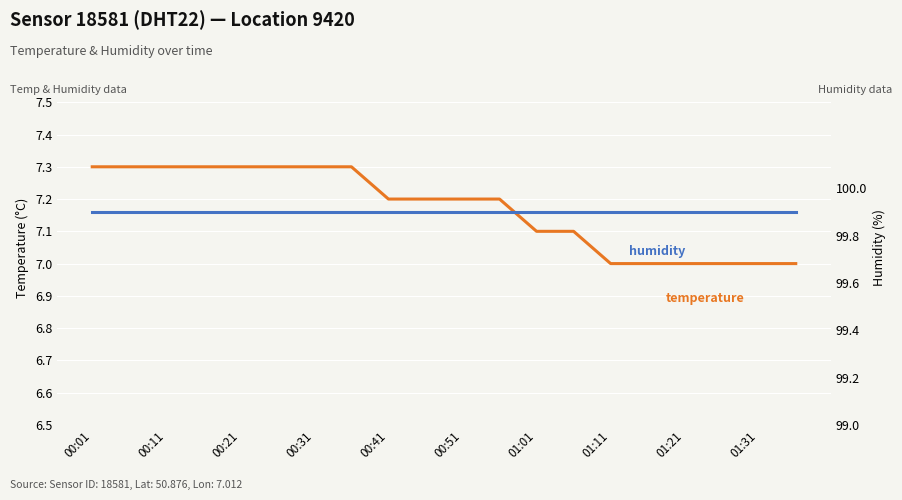

Which label corresponds to the largest value in the chart?

00:01